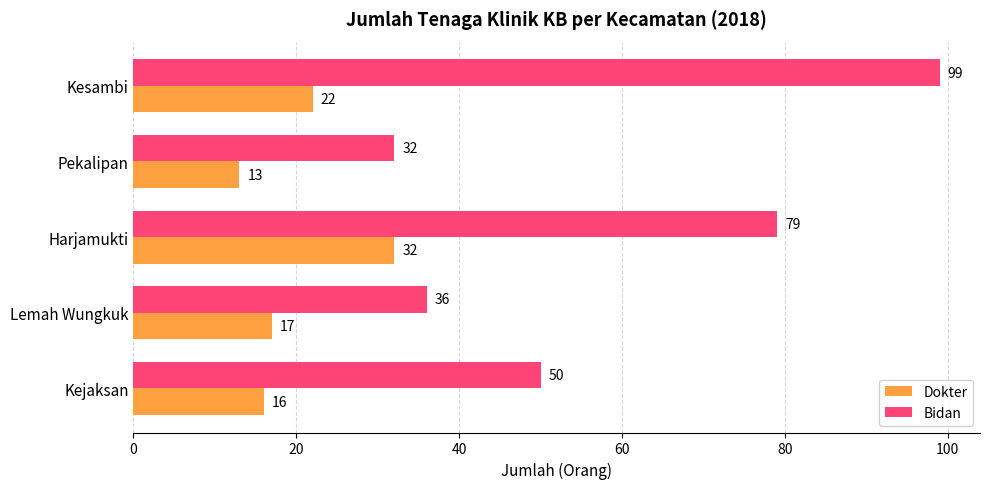

Which series has the largest range (max minus min)?

Bidan